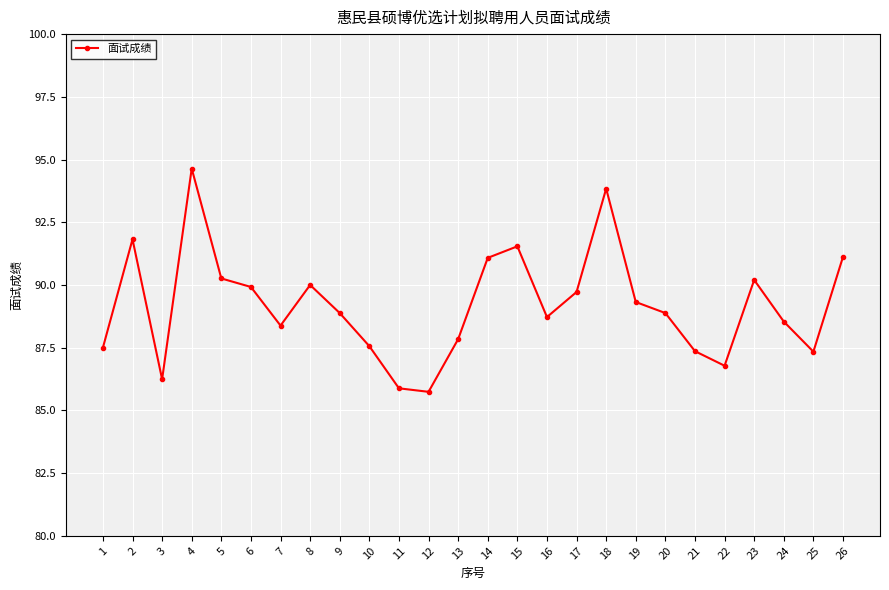

Which label corresponds to the largest value in the chart?

4